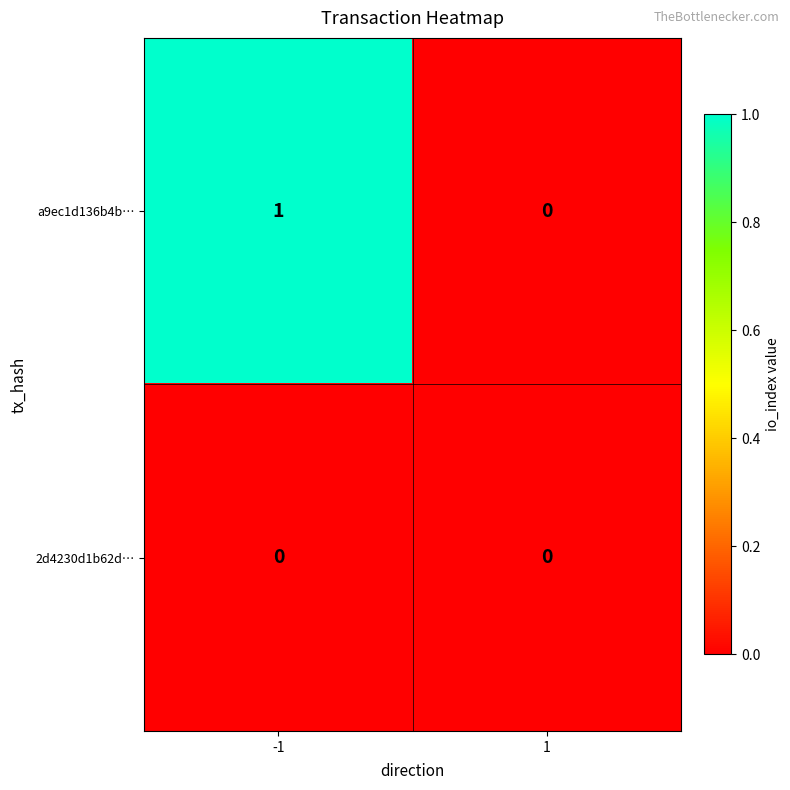

Rank the series at -1 from lowest to highest value.

2d4230d1b62d…, a9ec1d136b4b…